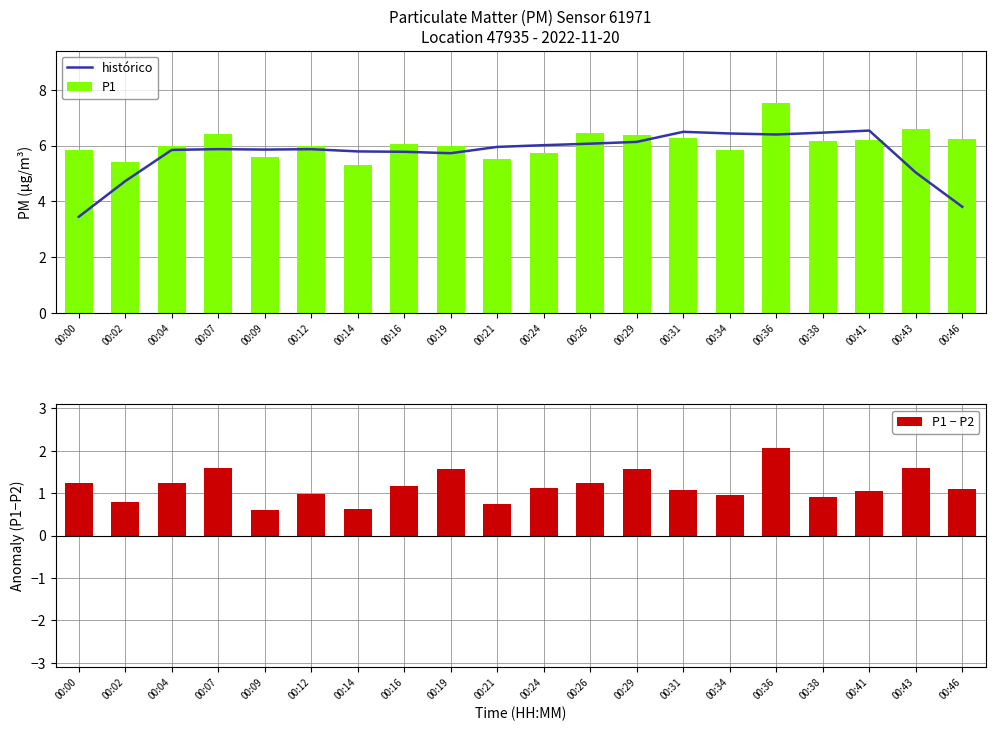

What is the minimum value for P1?

5.3